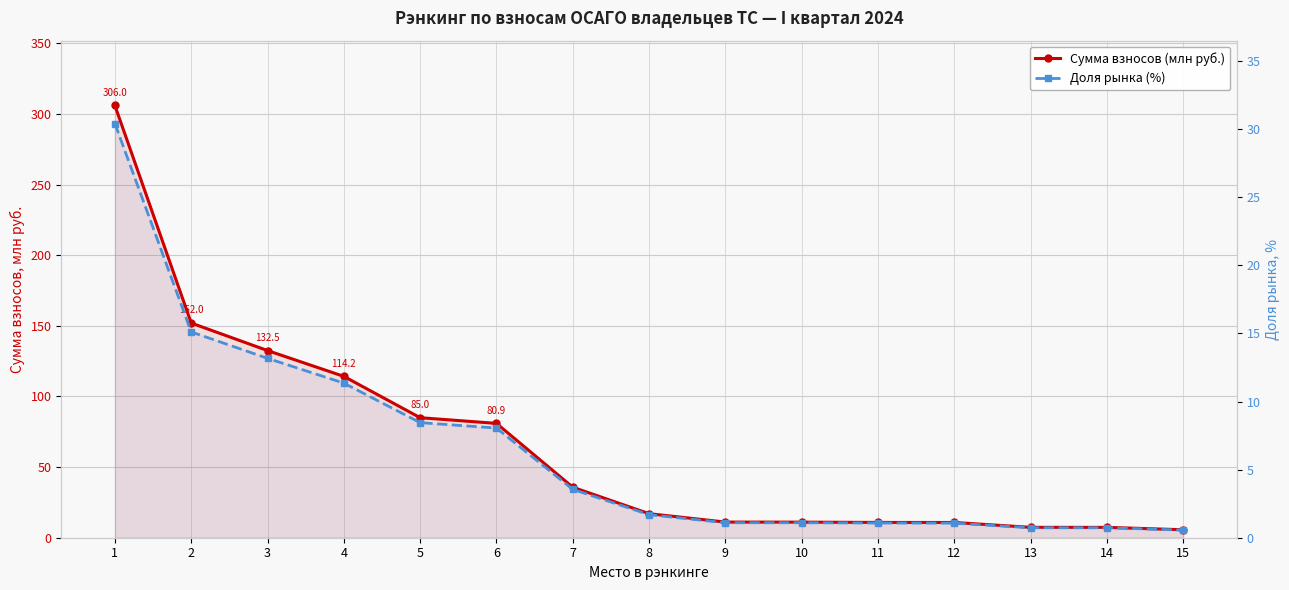

What is the difference between the Доля рынка (%) values at 9 and 13?

0.4